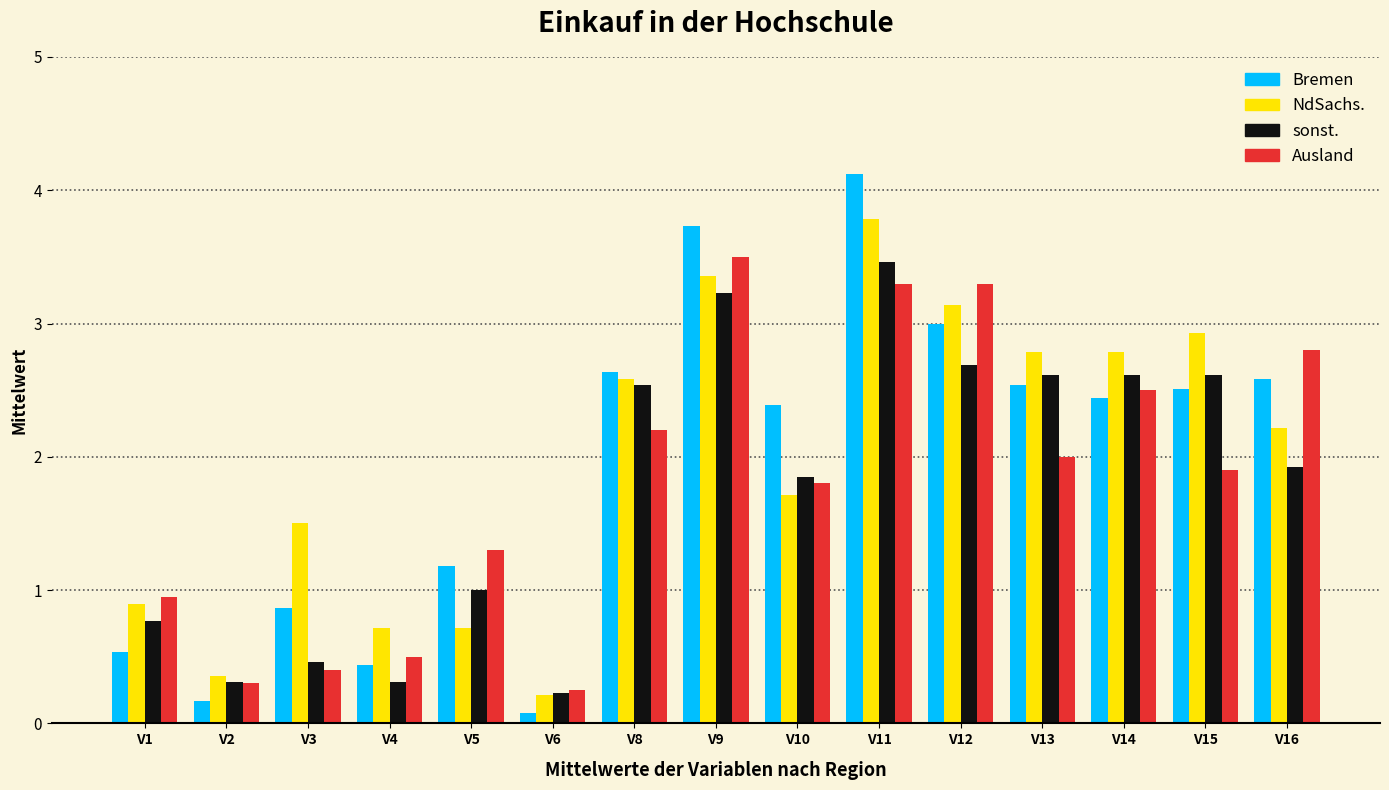

Which label corresponds to the largest value in the chart?

V11